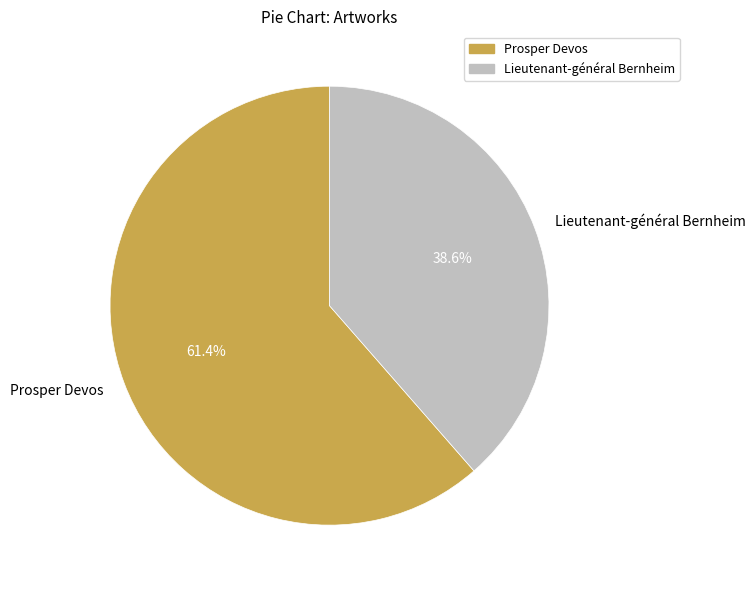

How many segments does this pie chart have?

2